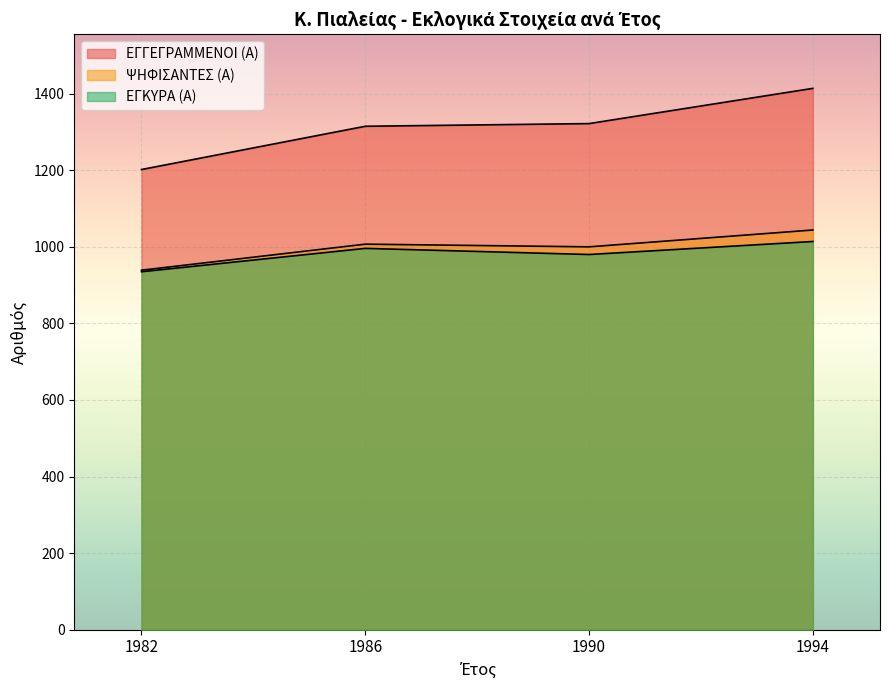

What is the sum of the ΕΓΓΕΓΡΑΜΜΕΝΟΙ (Α) values at 1990 and 1986?

2637